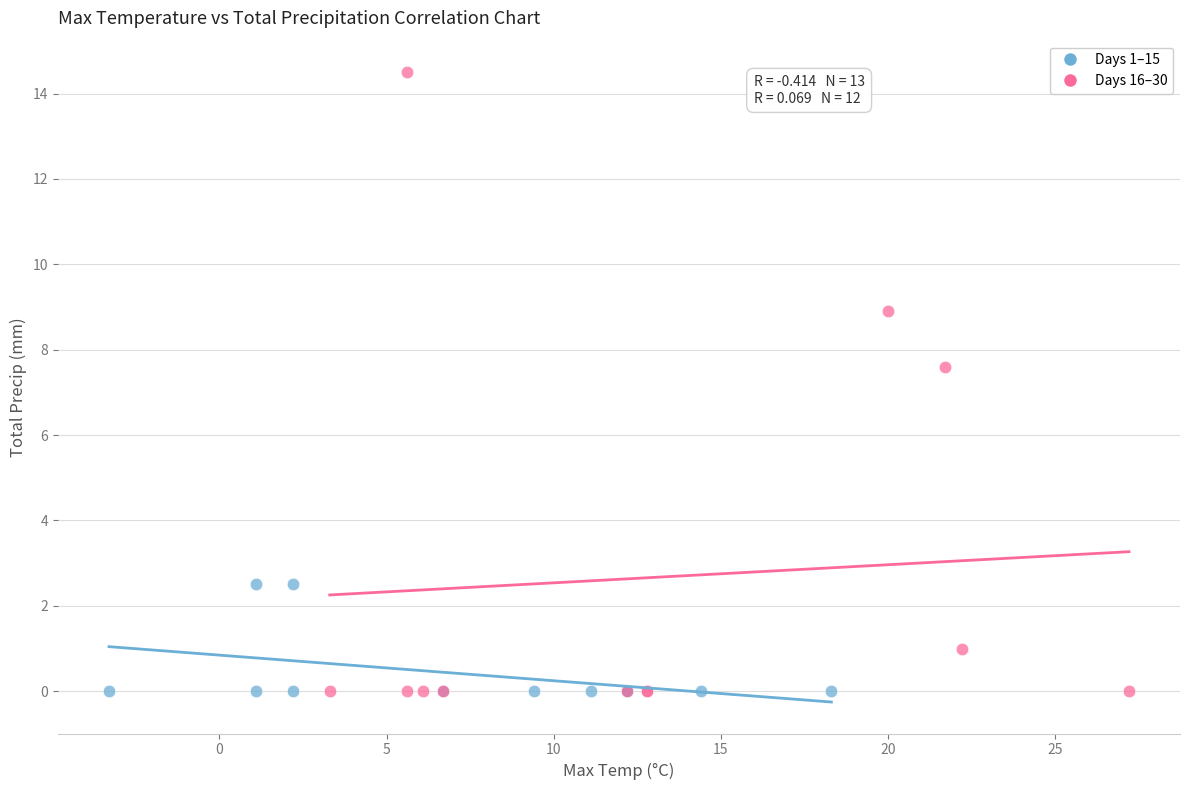

Which series has the widest spread of Y values?

Days 16–30